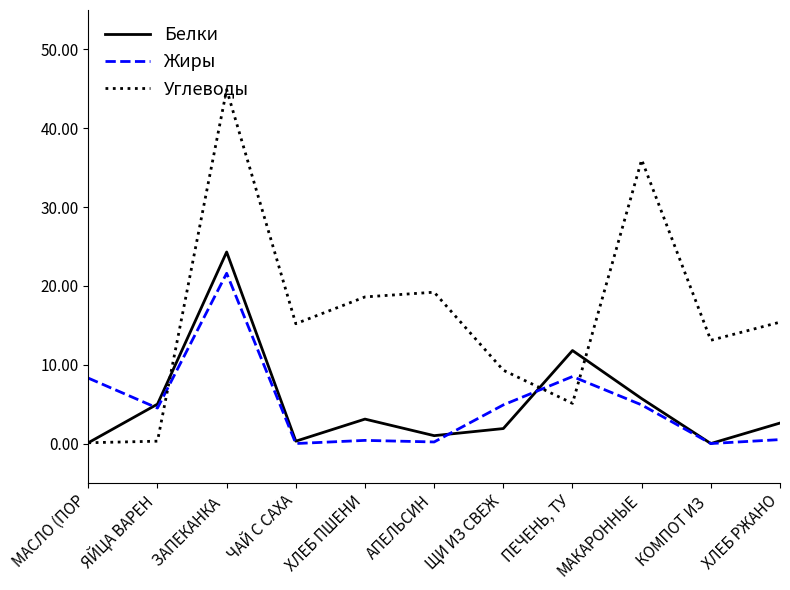

The Жиры series shows 33.8 at ЗАПЕКАНКА . True or false?

False